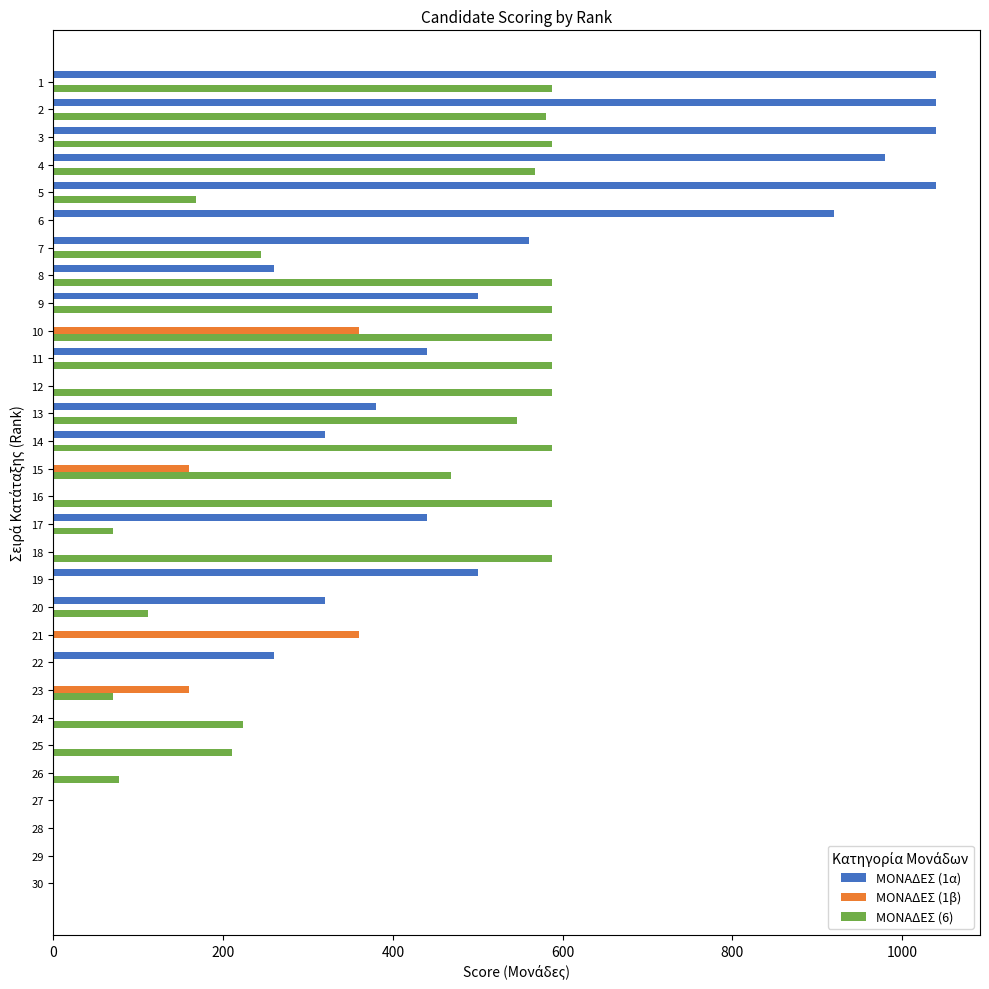

Between 21 and 24, which series saw the biggest shift?

ΜΟΝΑΔΕΣ (1β)